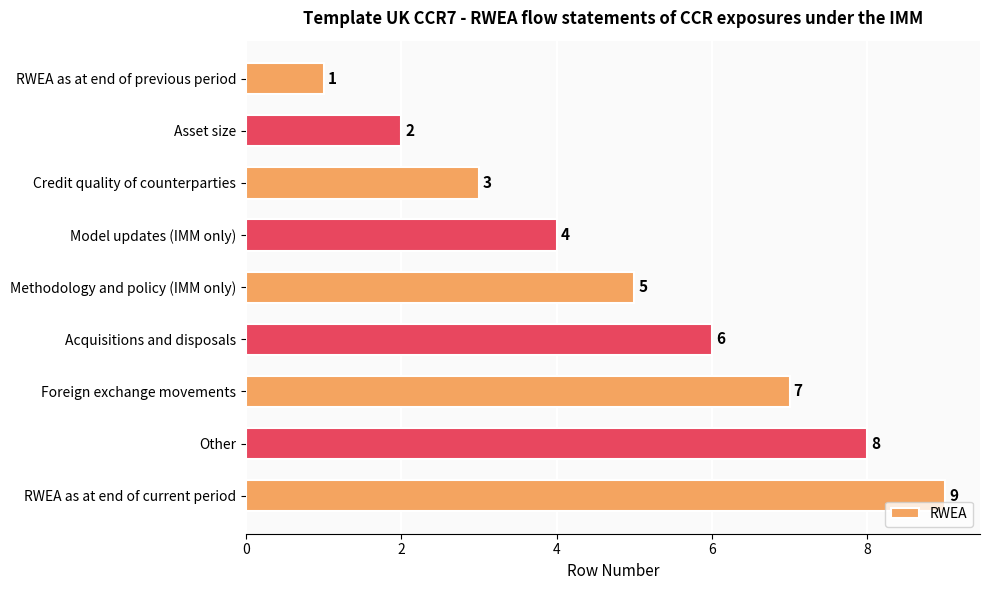

Does the chart contain any negative values?

No